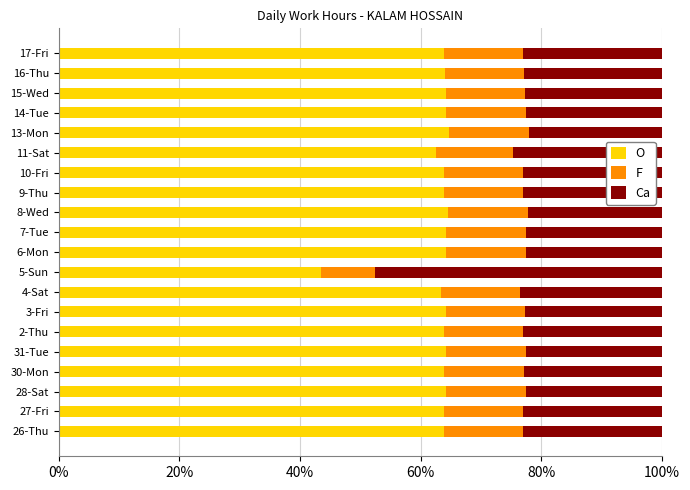

What is the difference between the maximum and minimum values in the O series?

21.2